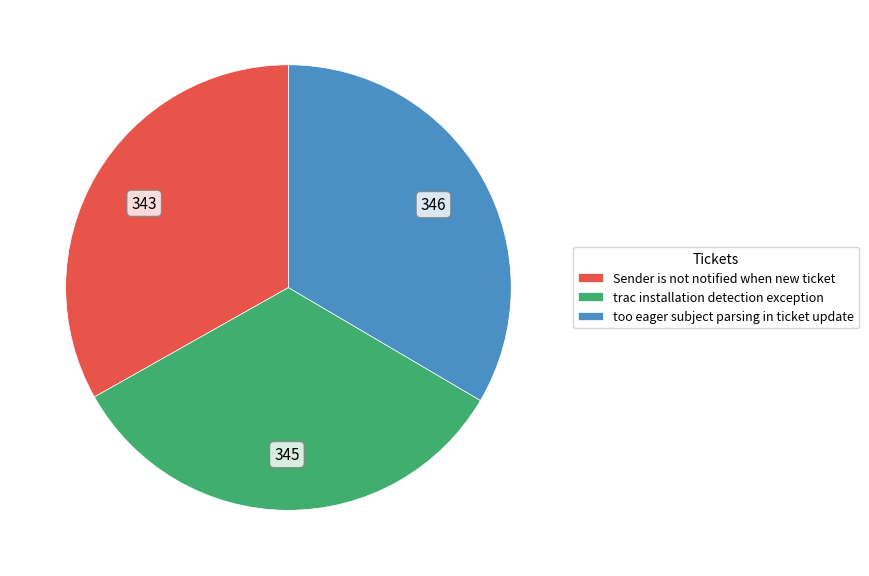

What is the ratio of the value at trac installation detection exception to the value at Sender is not notified when new ticket?

1.0